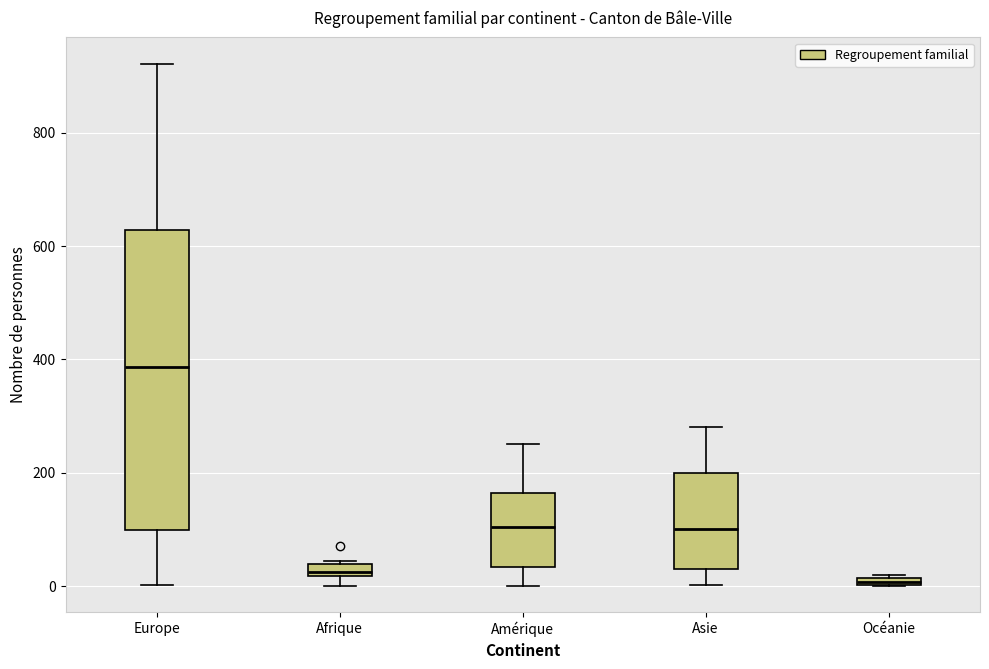

Where is the upper edge of the box for Afrique on the y-axis? The values are not printed on the chart, so give them approximately, as read against the axis.

40